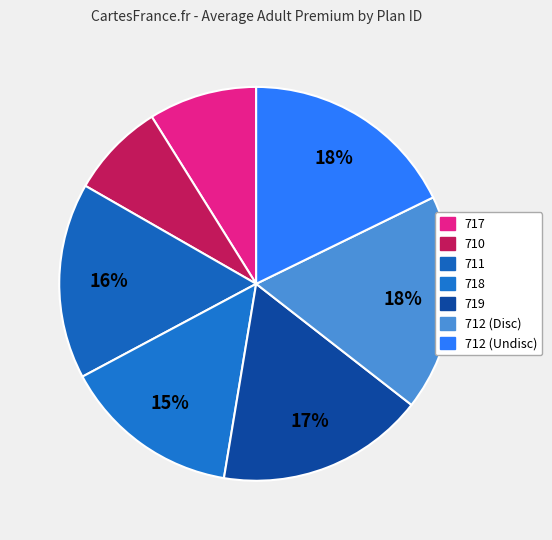

What percentage do 719 and 712 (Undisc) together represent?

34.8%